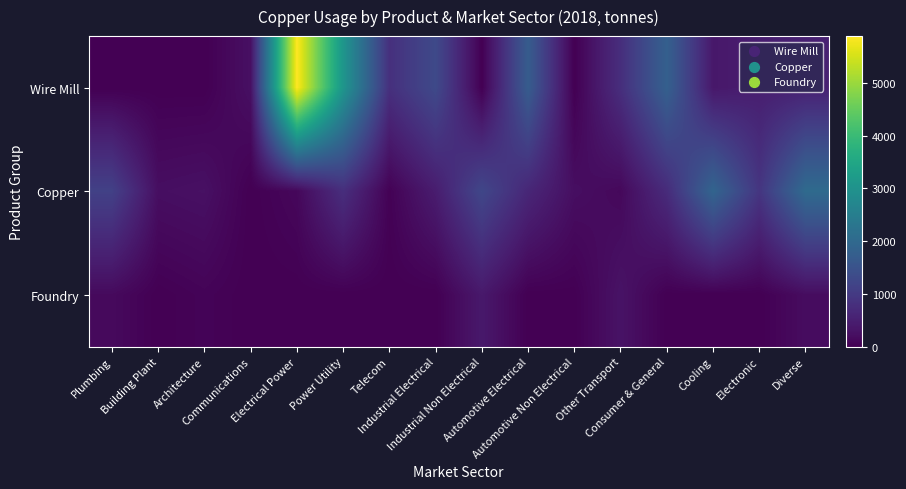

Which series has the widest spread of values?

Wire Mill